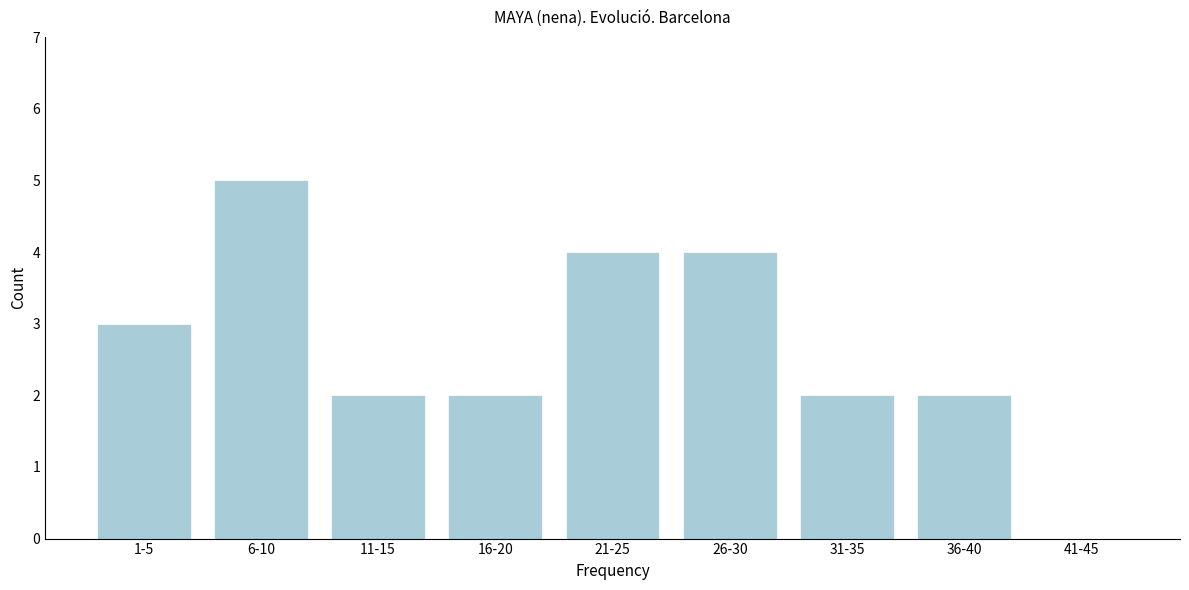

Reading left to right, list all the values displayed in this chart.

1-5=3	6-10=5	11-15=2	16-20=2	21-25=4	26-30=4	31-35=2	36-40=2	41-45=0